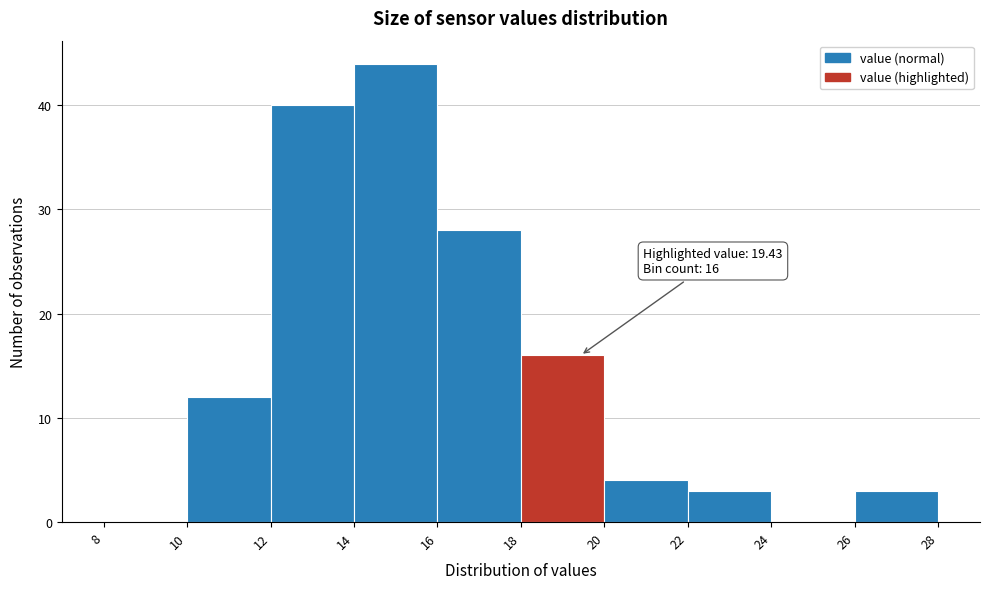

Which range on the x-axis has the tallest bar?

14 to 16